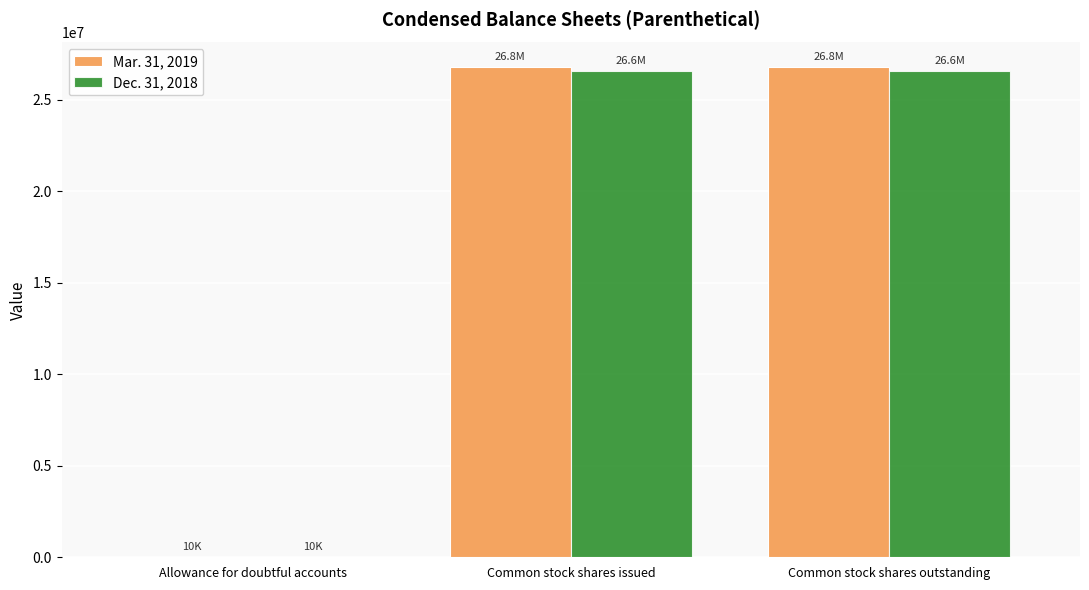

Is it true that Dec. 31, 2018 equals 7905796 at Common stock shares issued?

False